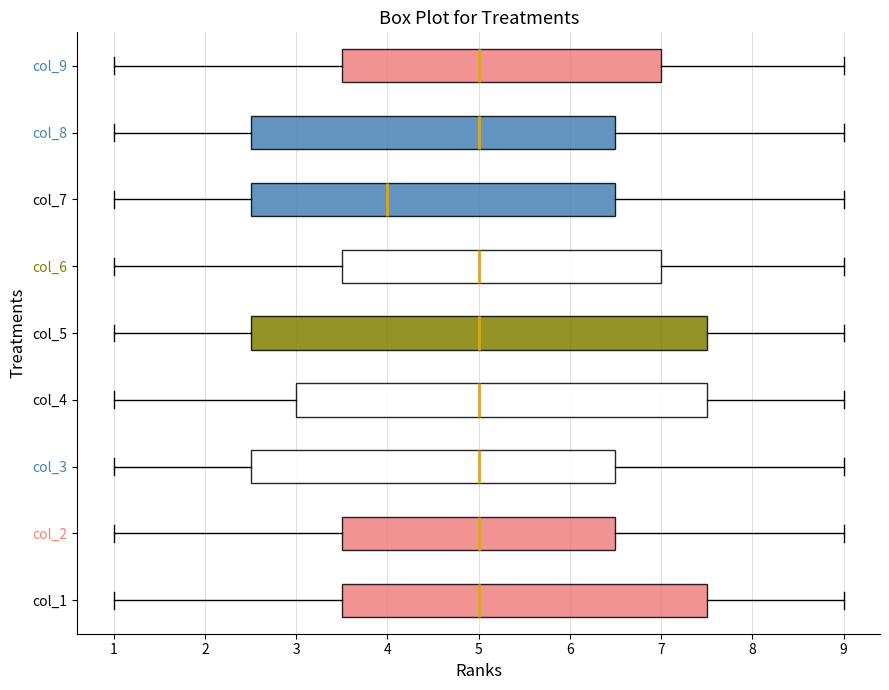

Comparing the boxes themselves (not the whiskers), which one is the widest?

col_5